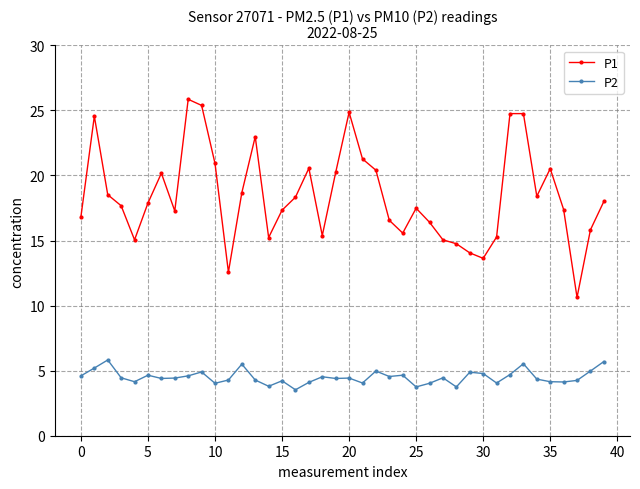

True or false: P1 and P2 cross at least once.

False